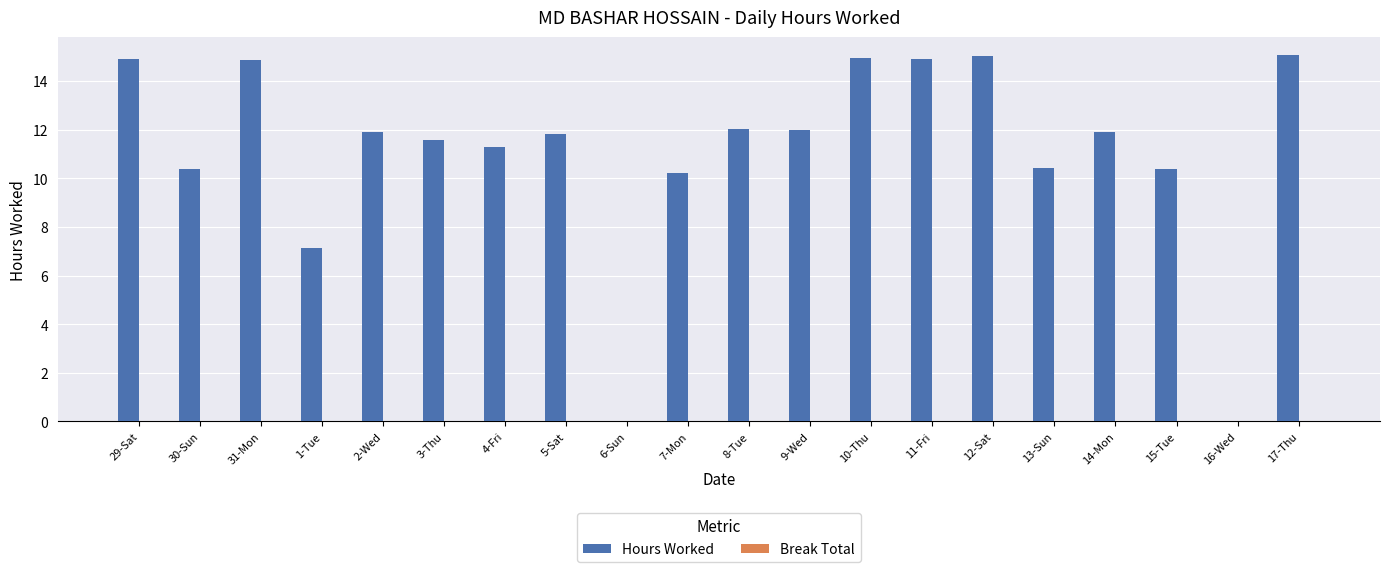

Are the bars horizontal?

No